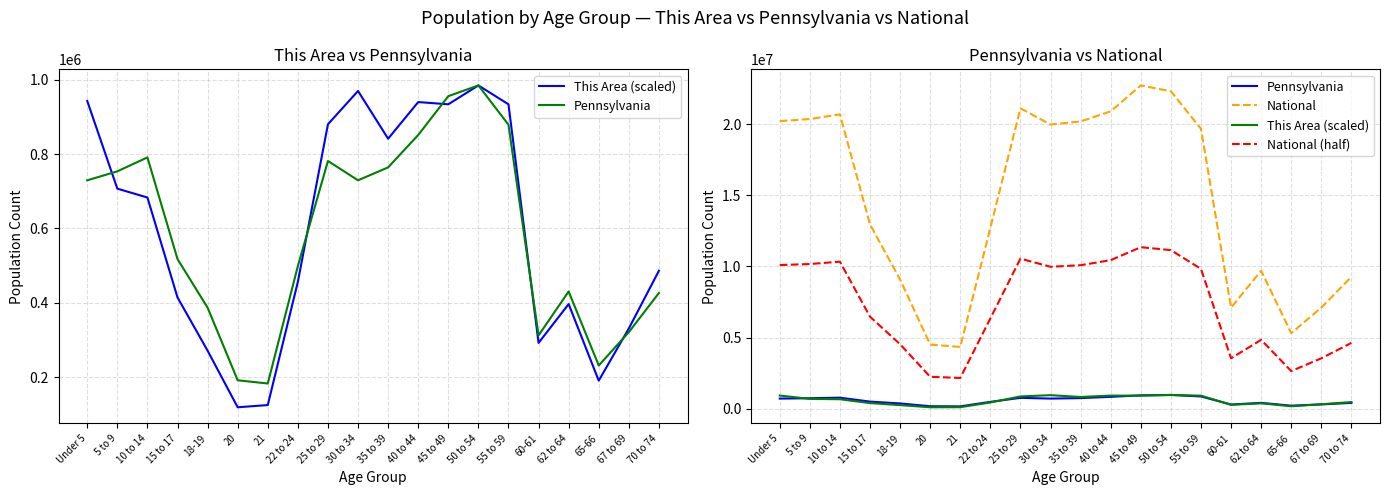

At how many categories does at least one series exceed 12664104?

12